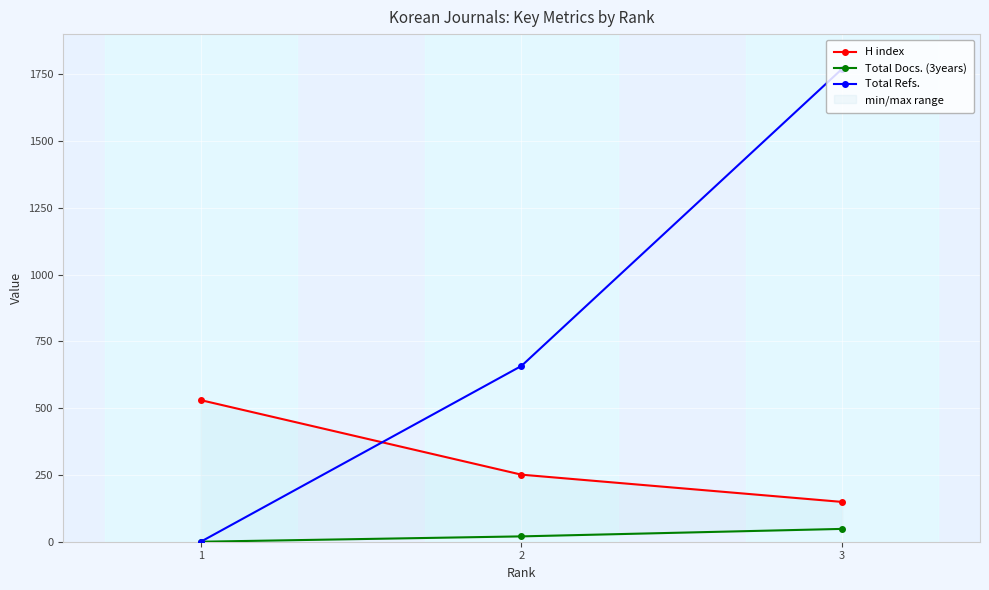

Which has a higher value, 1 or 2?

1